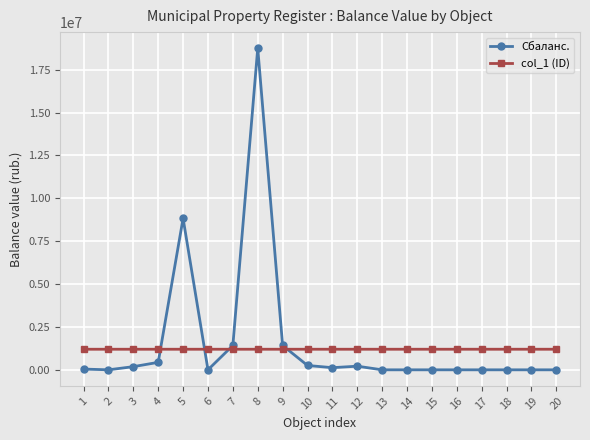

Does the chart have visible grid lines?

Yes